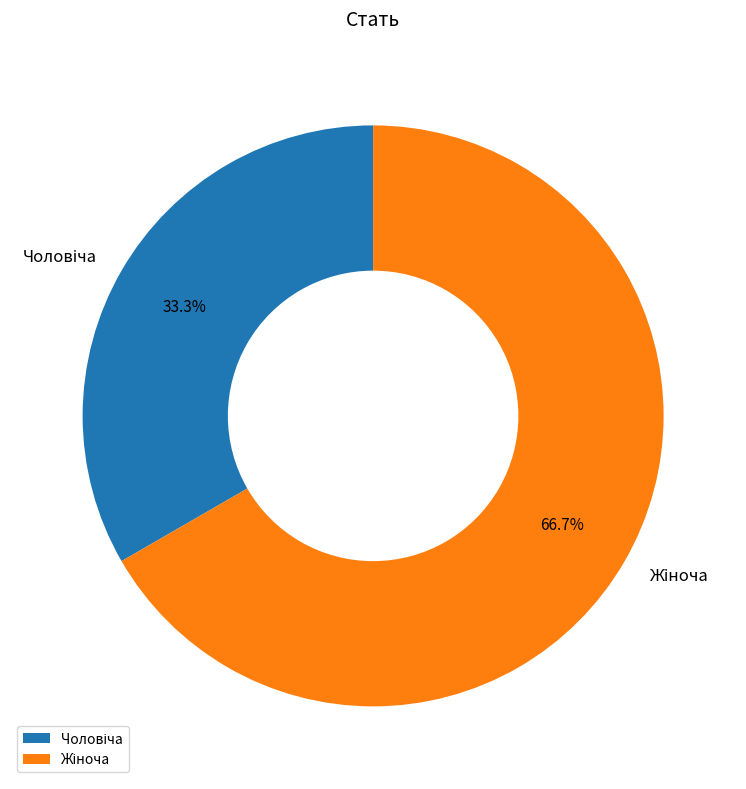

Is there any slice that represents more than half of the pie?

Yes